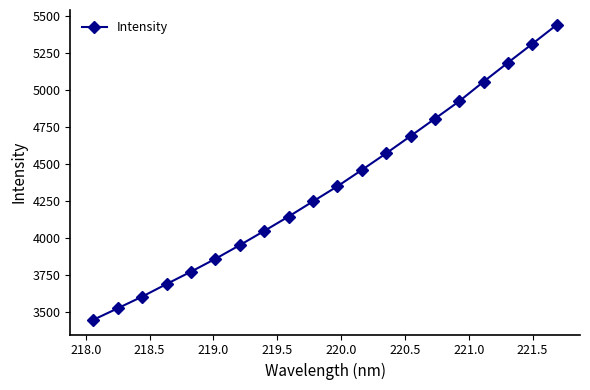

What is the greatest value displayed?

5438.2